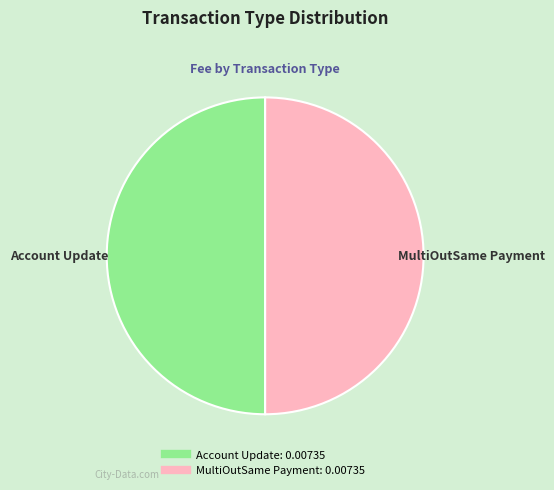

How many segments does this pie chart have?

2